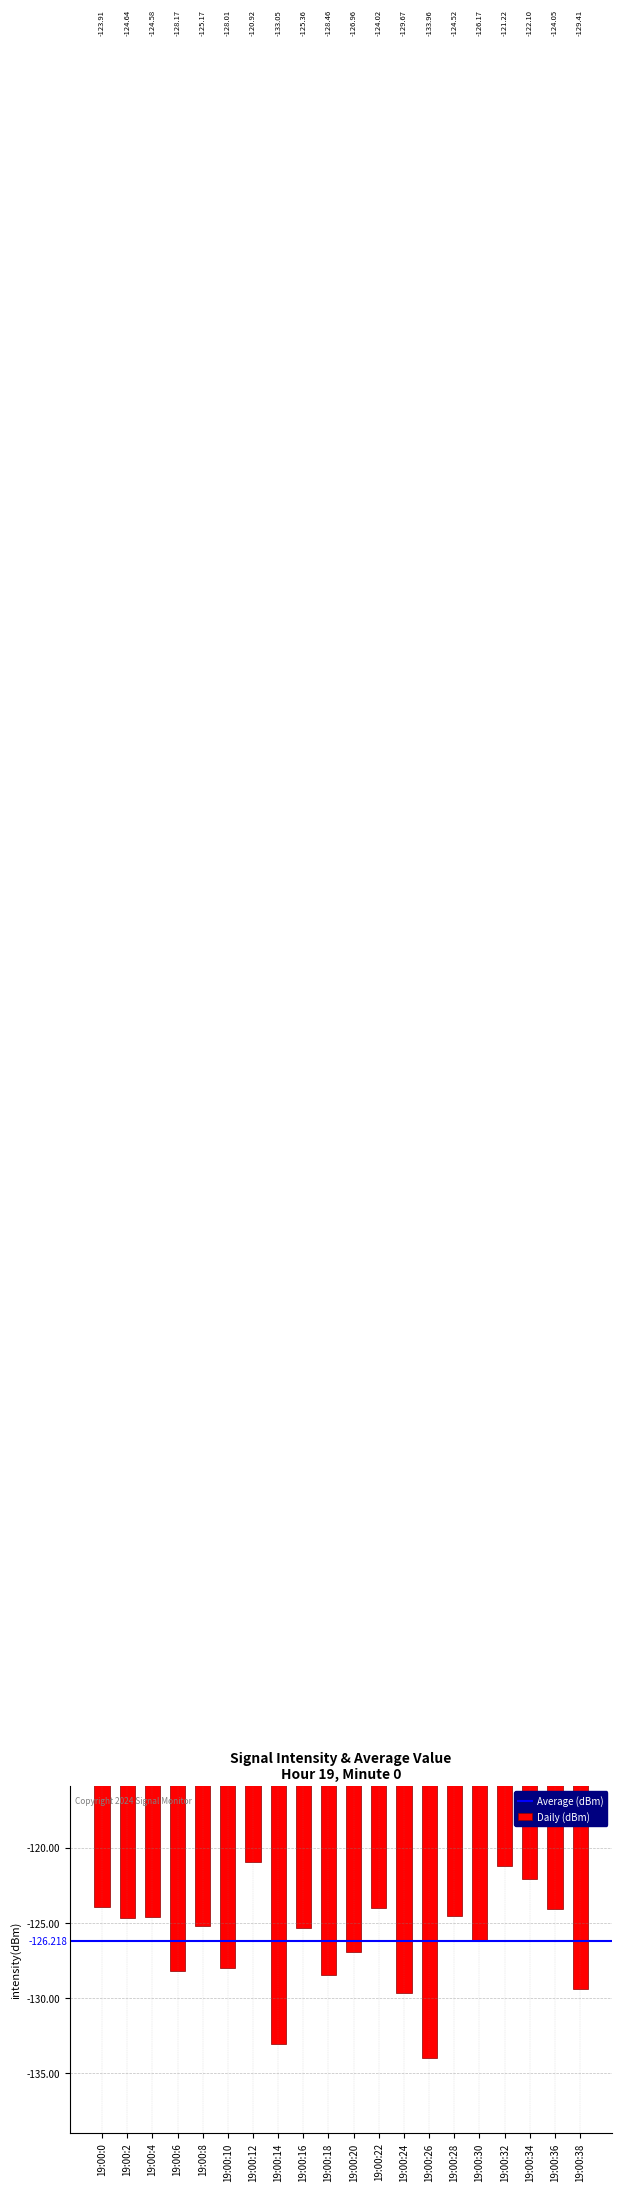

Which has a higher value, 19:00:4 or 19:00:32?

19:00:32